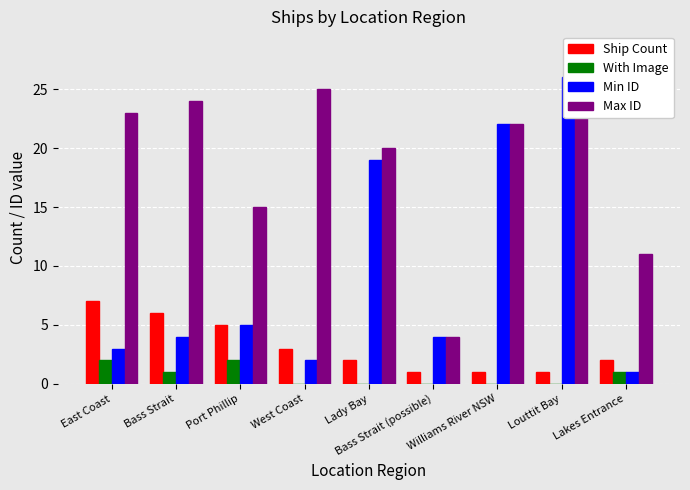

Which series has the largest range (max minus min)?

Min ID